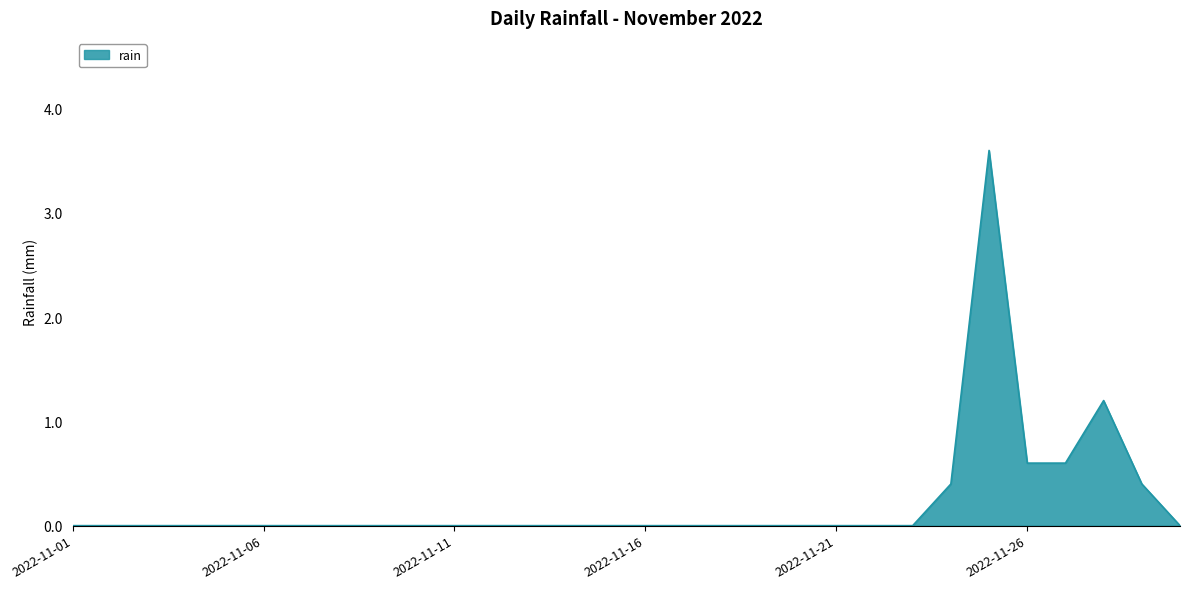

Reading left to right, list all the values displayed in this chart.

0.0	0.0	0.0	0.0	0.0	0.0	0.0	0.0	0.0	0.0	0.0	0.0	0.0	0.0	0.0	0.0	0.0	0.0	0.0	0.0	0.0	0.0	0.0	0.4	3.6	0.6	0.6	1.2	0.4	0.0